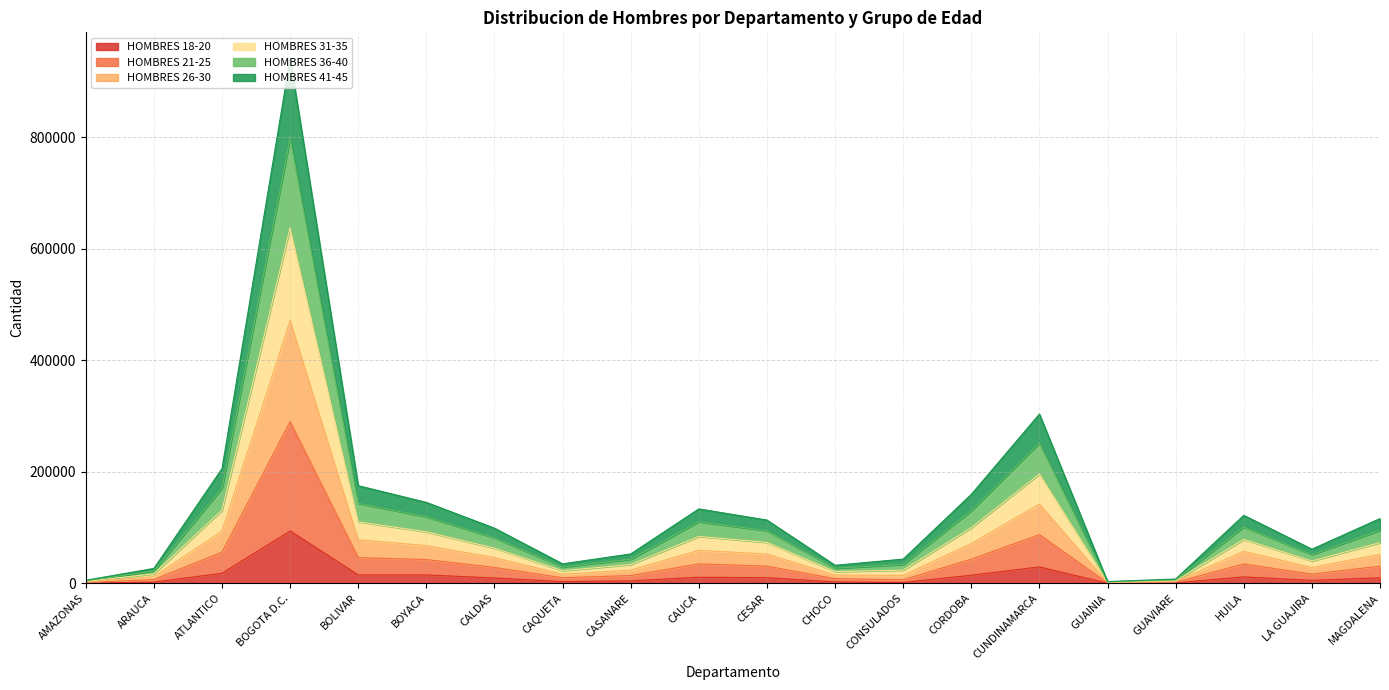

True or false: HOMBRES 18-20 has more than 2 interior local peaks.

True